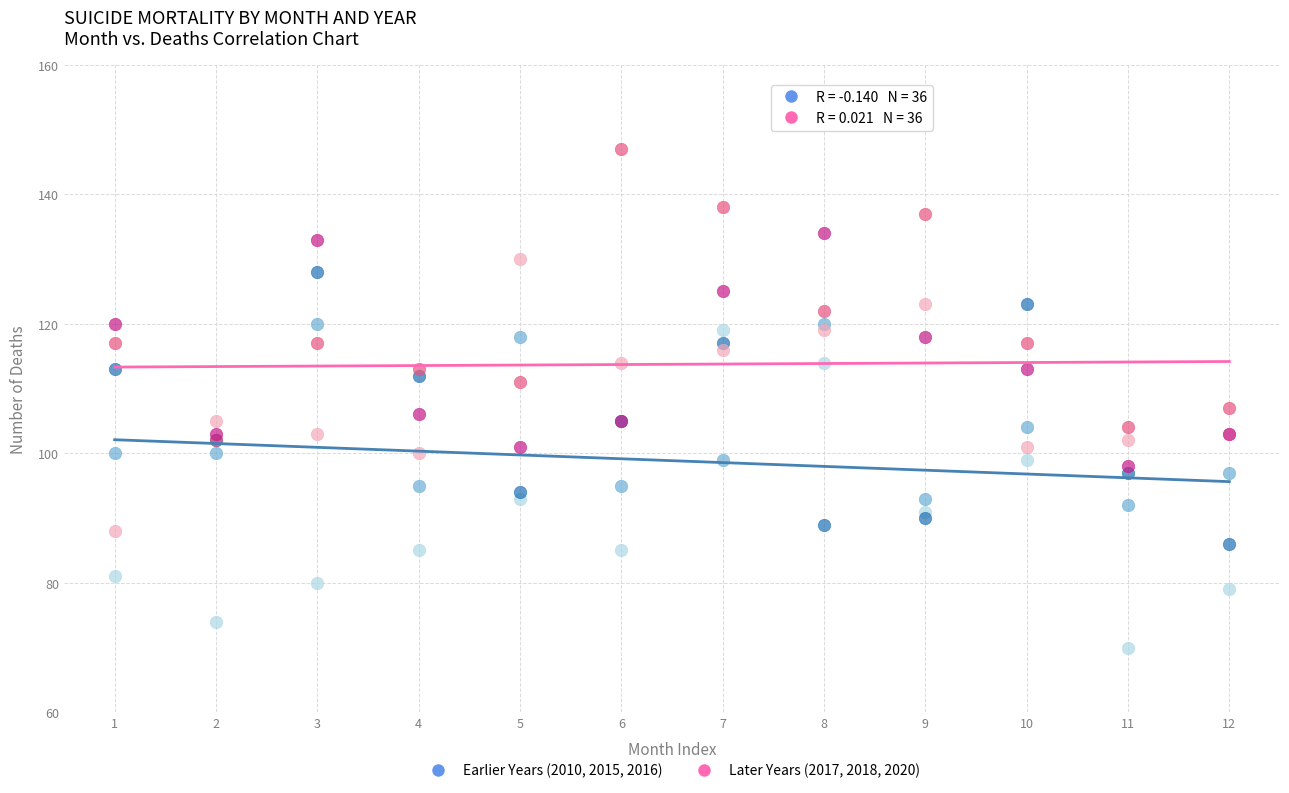

Across all series, what Y value is closest to 108?

107